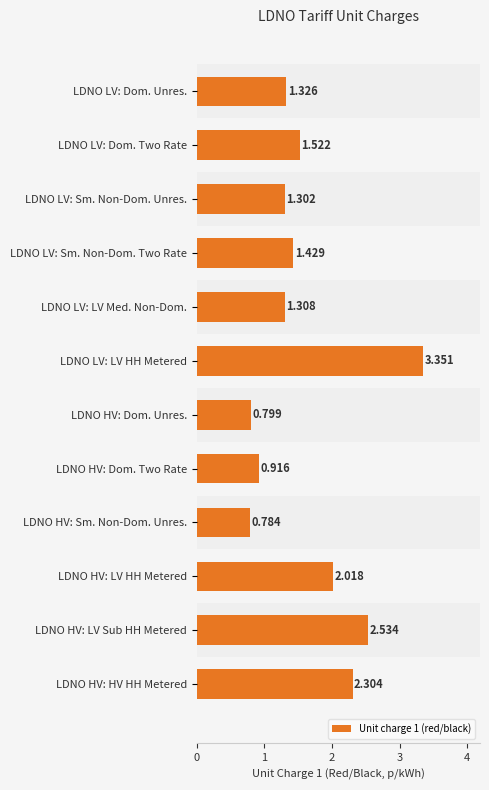

What is the label of the 2nd bar from the top?

LDNO LV: Dom. Two Rate